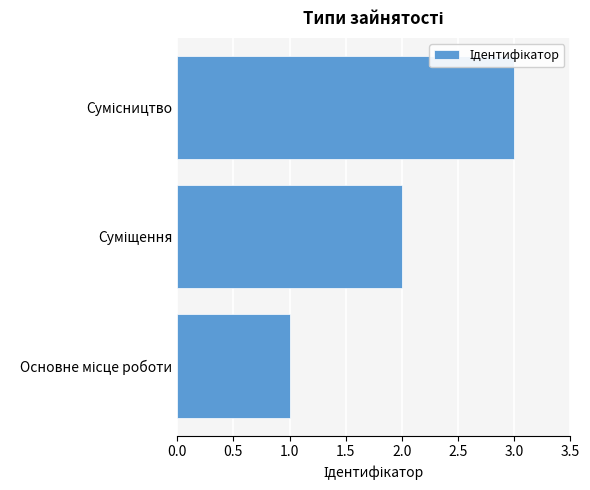

Count the values in the range 1 to 3.

3